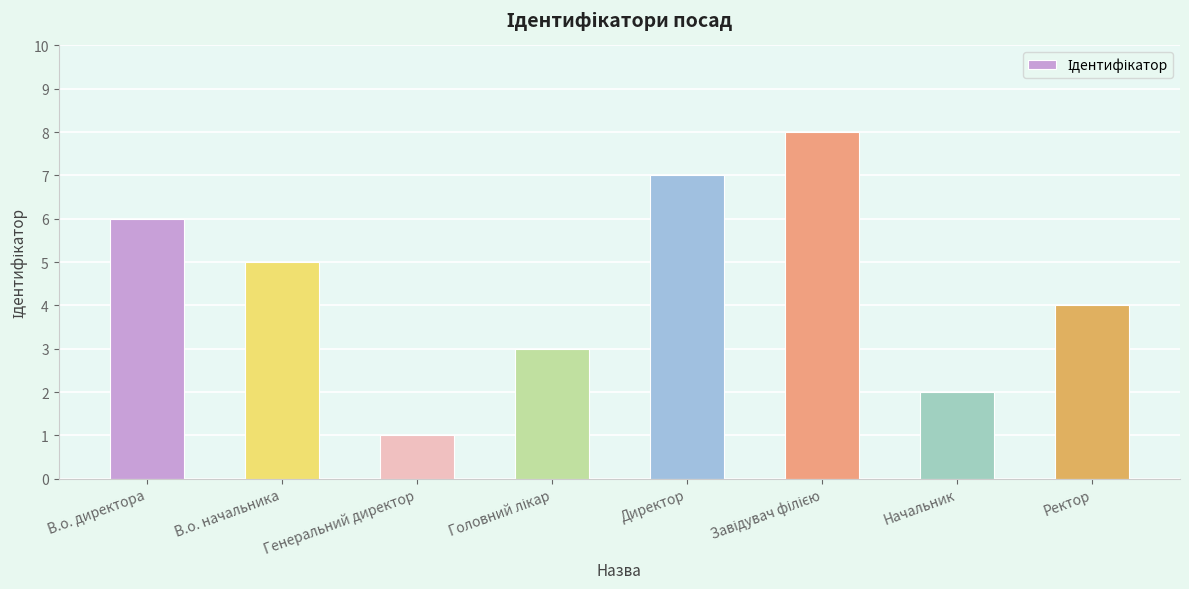

What is the label of the 7th bar from the right?

В.о. начальника